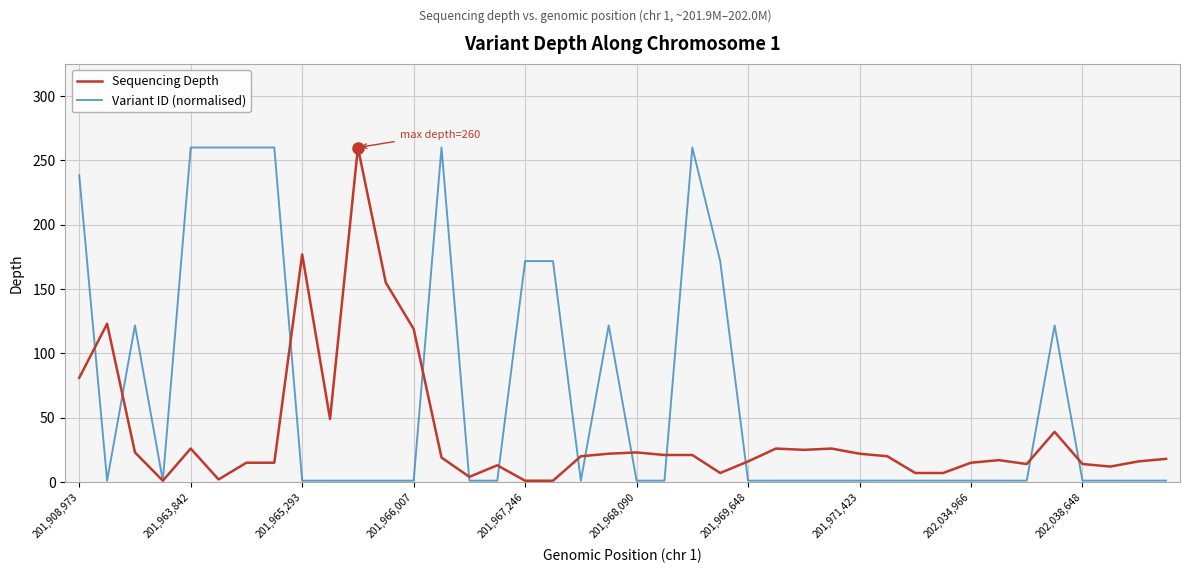

Which series has the largest total across all categories?

Variant ID (normalised)